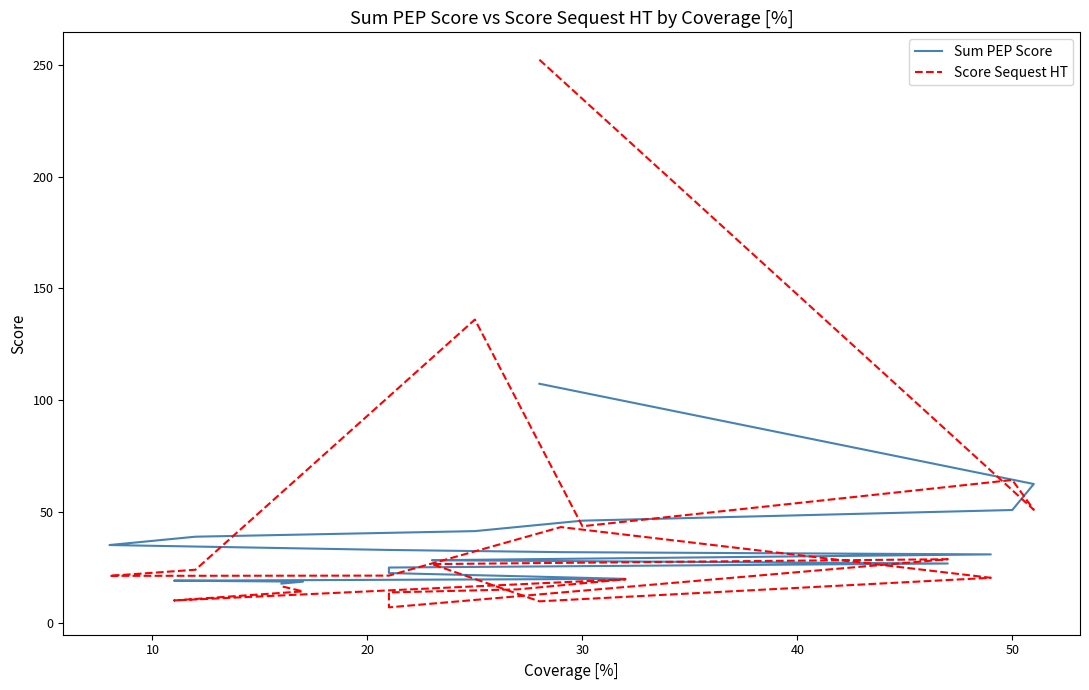

What is the maximum value shown in the chart?

252.3